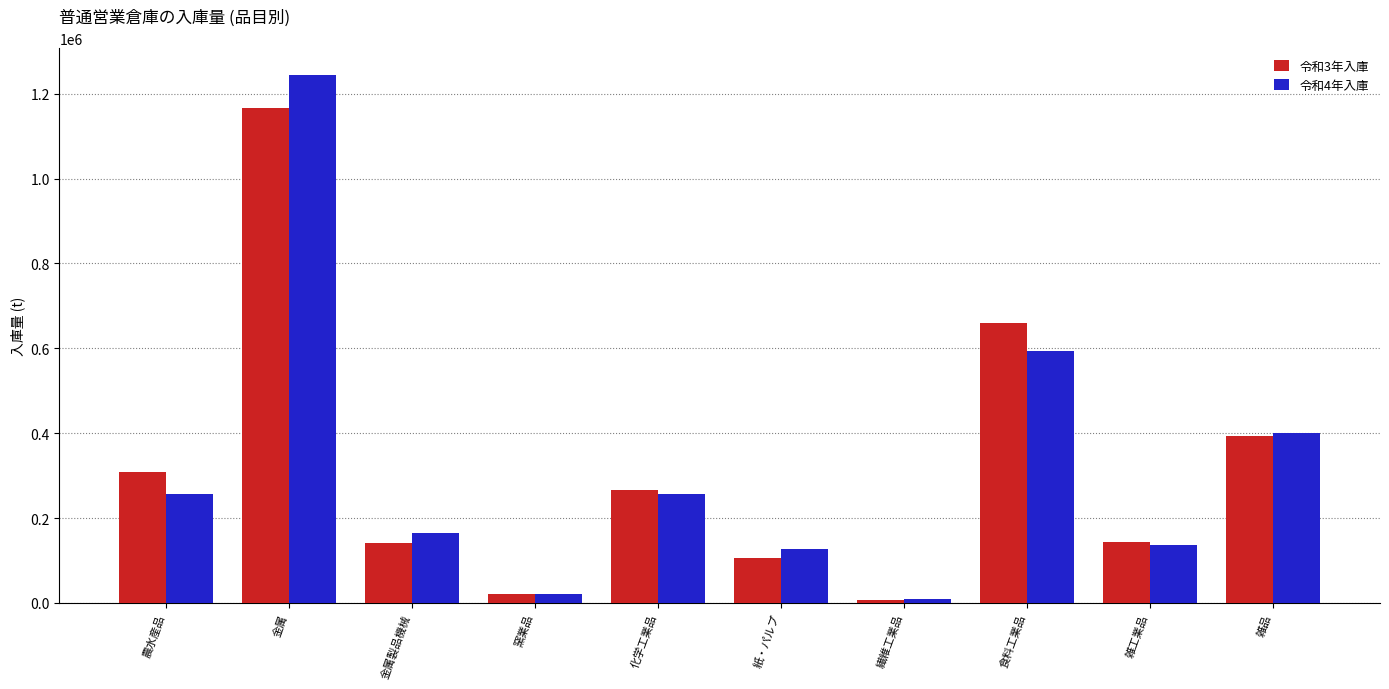

How many values in the 令和3年入庫 series are below 266028?

5